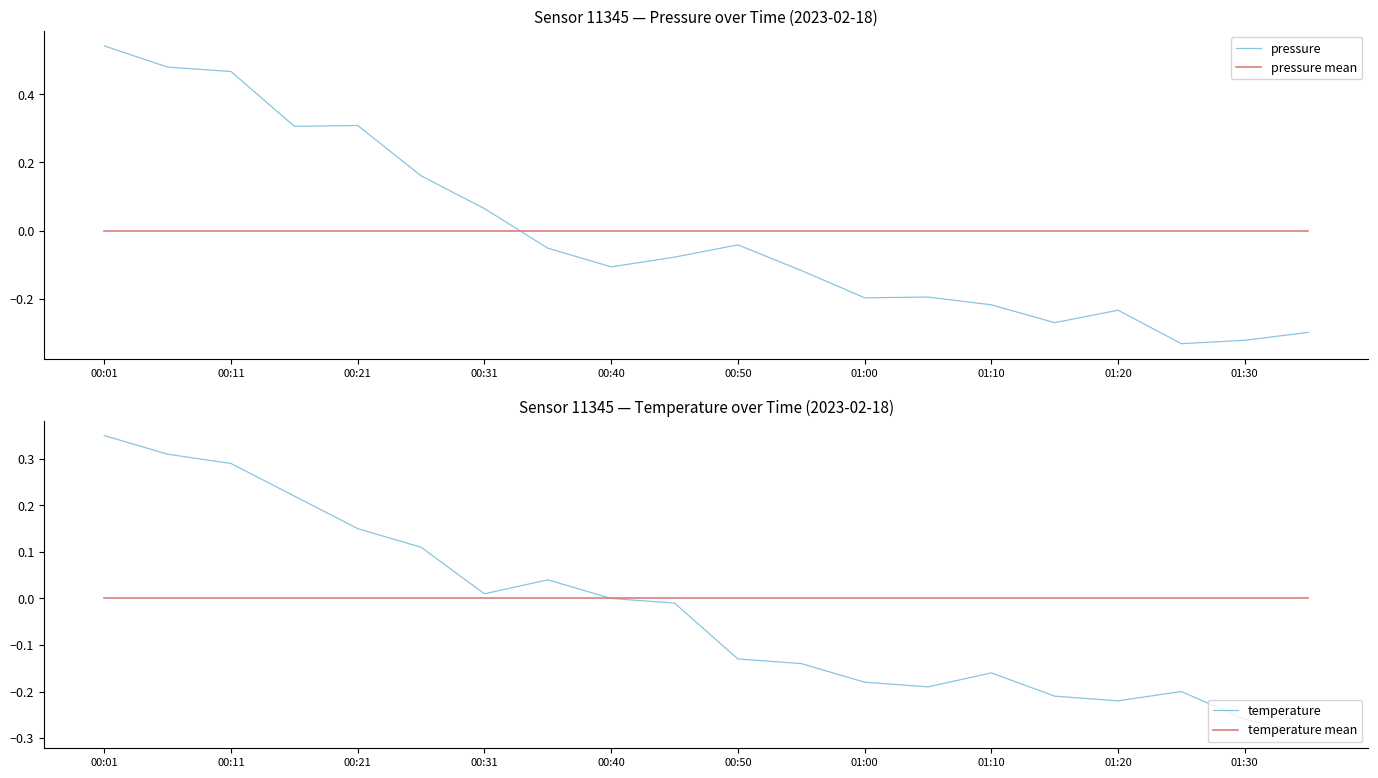

How many intersections are there between pressure and pressure mean?

1